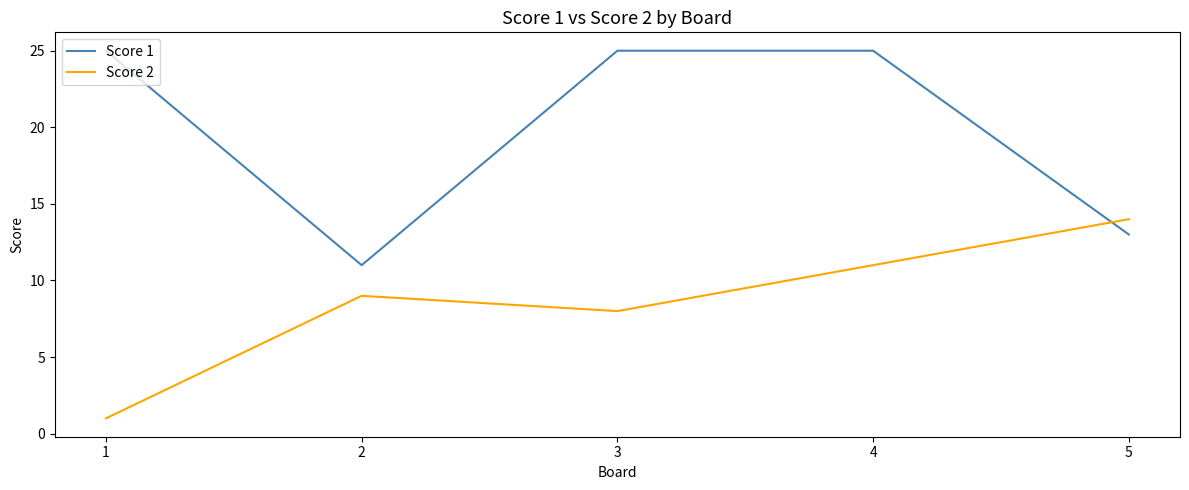

Where is Score 1 nearest to the value 18?

5